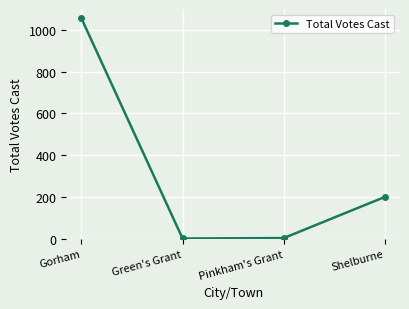

What is the approximate value at Gorham, to the nearest 10?

1060